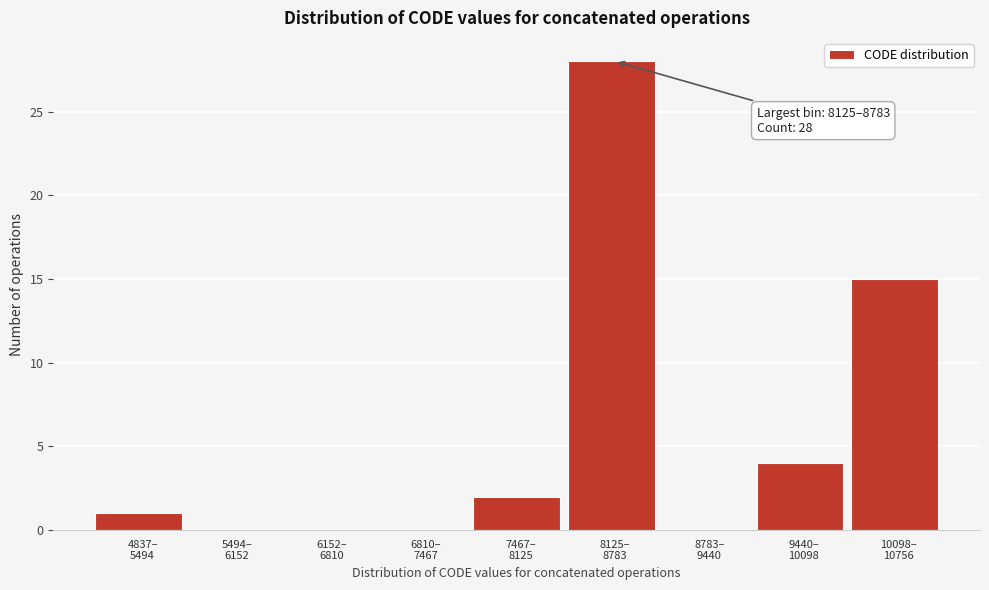

What is the maximum value shown in the chart?

28